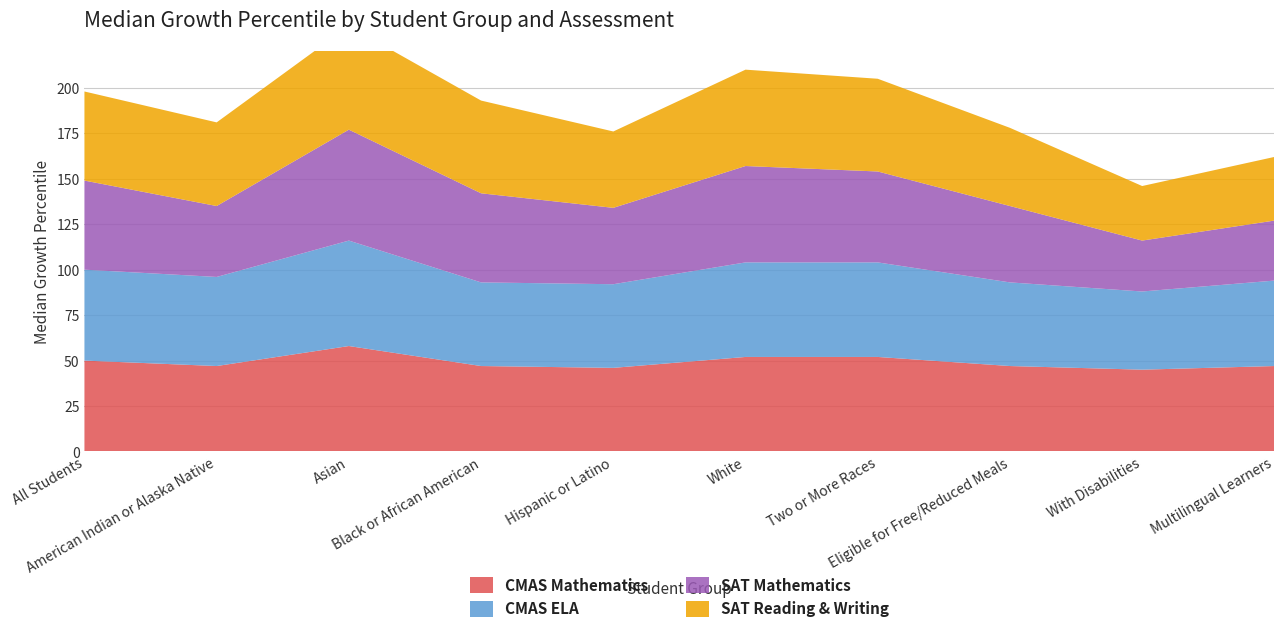

Reading left to right, list all the values displayed in this chart.

CMAS Mathematics: 50	47	58	47	46	52	52	47	45	47
CMAS ELA: 50	49	58	46	46	52	52	46	43	47
SAT Mathematics: 49	39	61	49	42	53	50	42	28	33
SAT Reading & Writing: 49	46	57	51	42	53	51	43	30	35